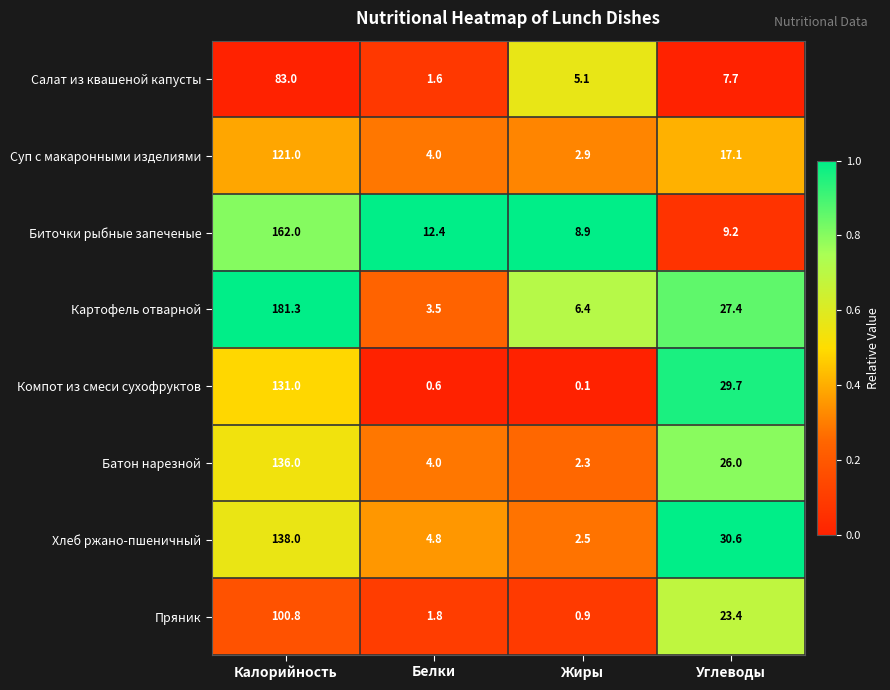

Count the number of data series in this chart.

8